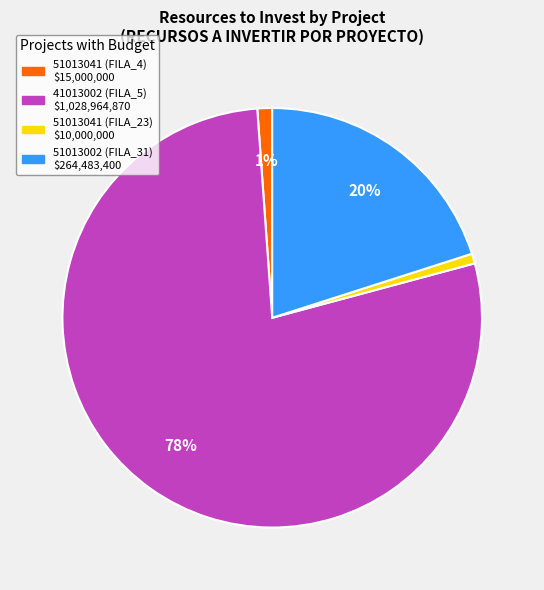

Is there a majority slice in this chart?

Yes